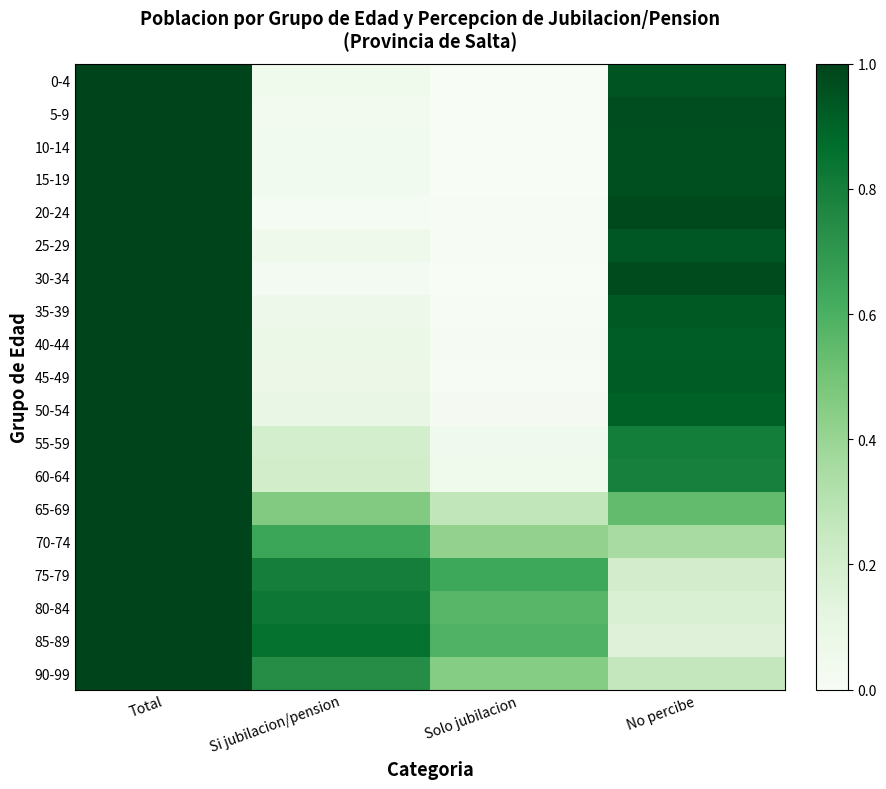

Between Total and Si jubilacion/pension, which is larger?

Total